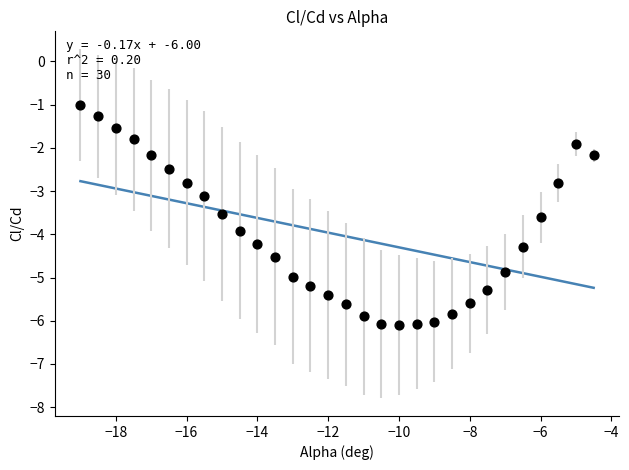

What is the range of X values (max minus min)?

14.5